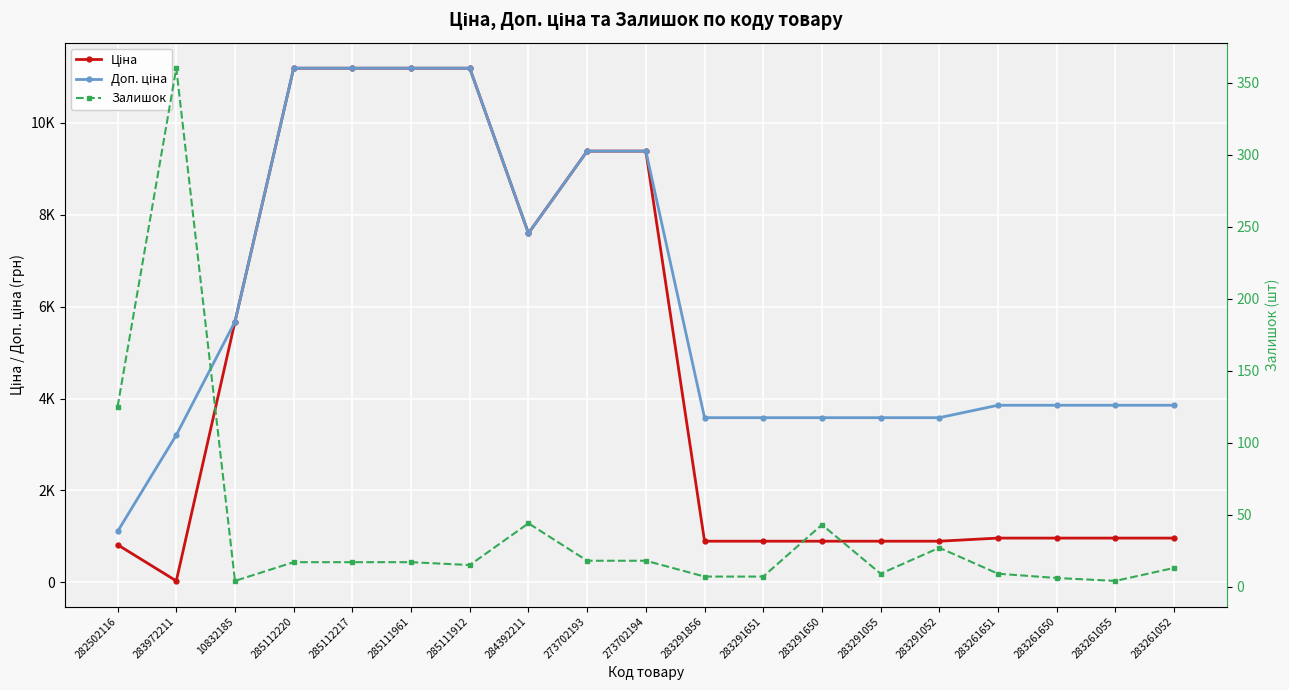

What is the value of the Залишок point at the 17th from the left?

6.0